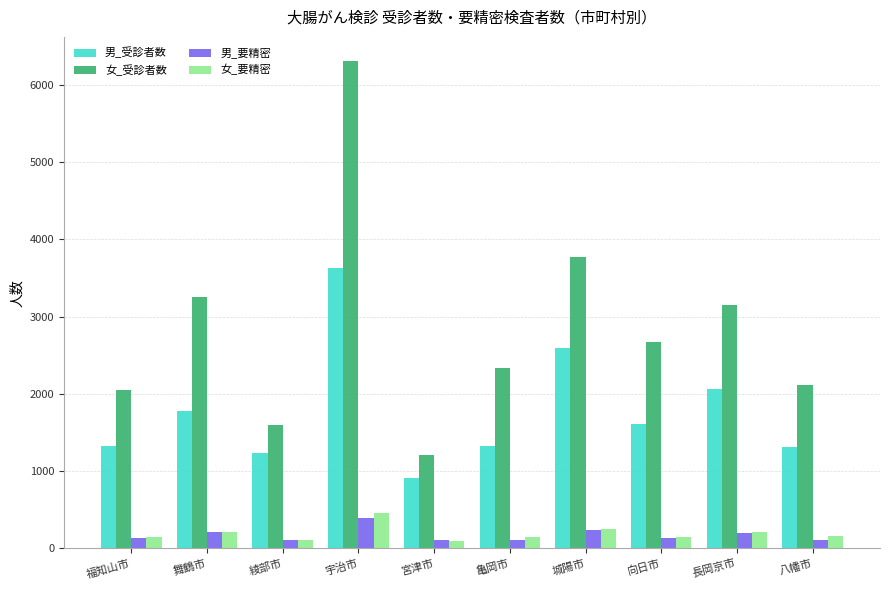

Which series changed the most between 亀岡市 and 長岡京市?

女_受診者数